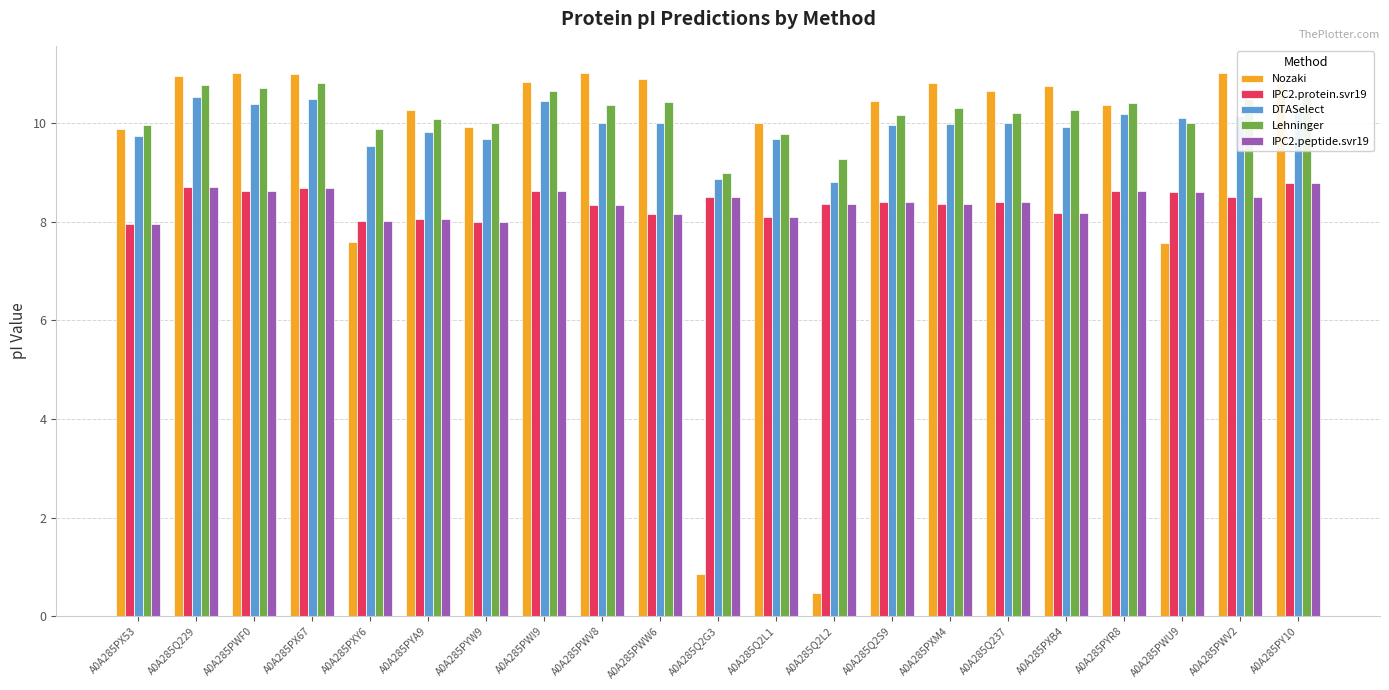

Are the bars horizontal?

No